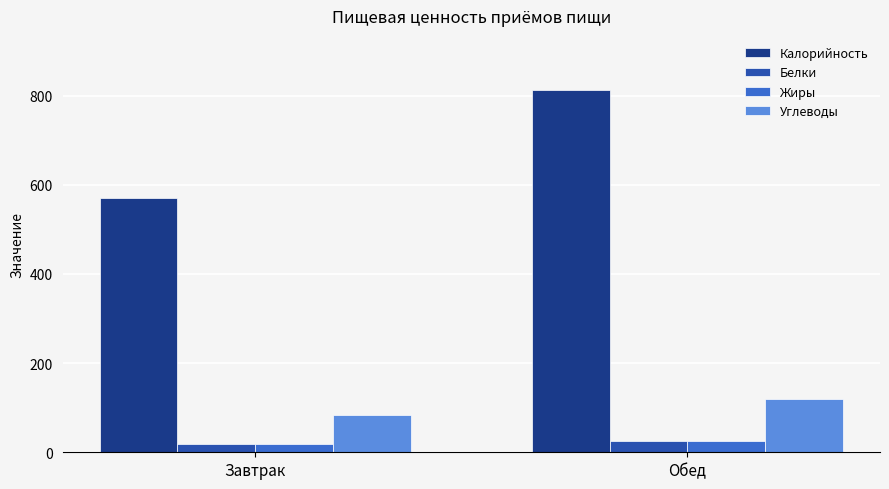

Count the Белки values in the range 17 to 24.

1